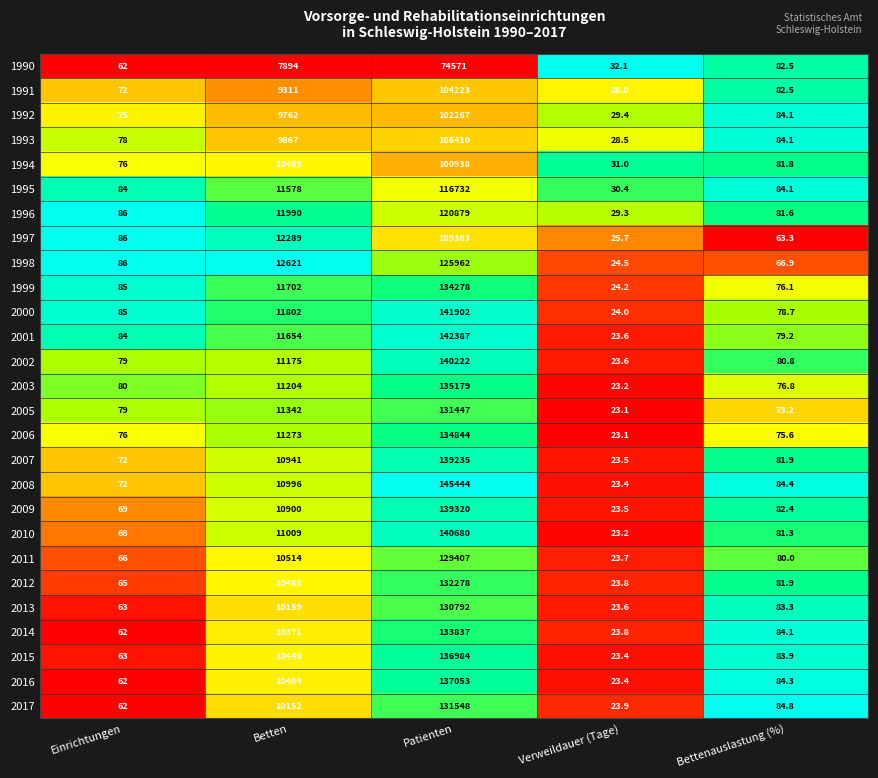

Which series has the largest range (max minus min)?

2008